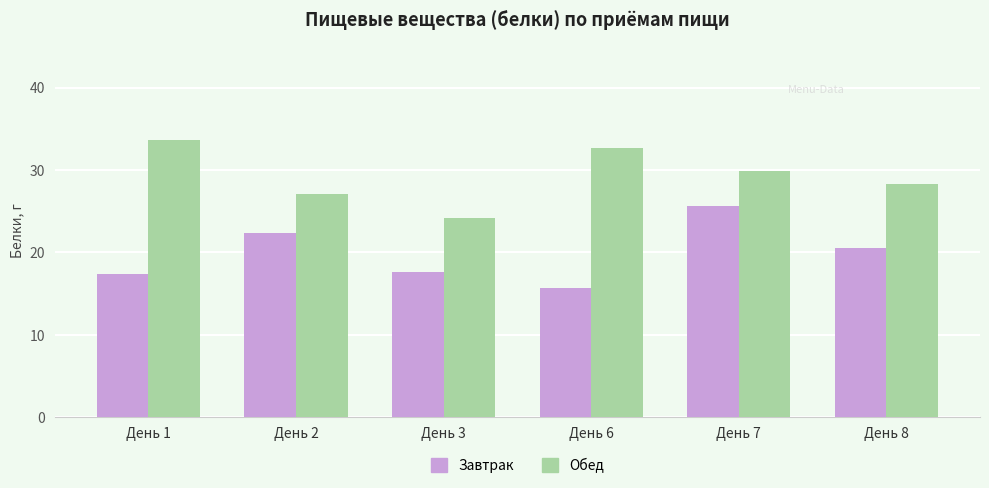

What is the difference between the maximum and minimum values in the Обед series?

9.5